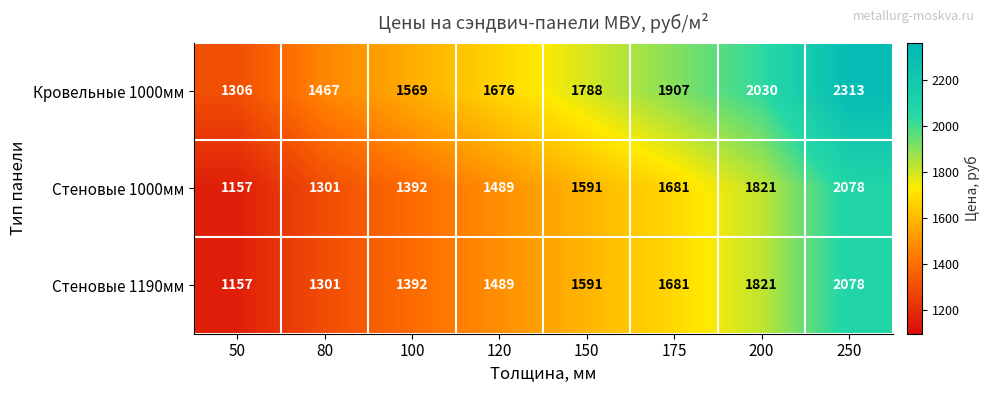

What is the greatest value displayed?

2313